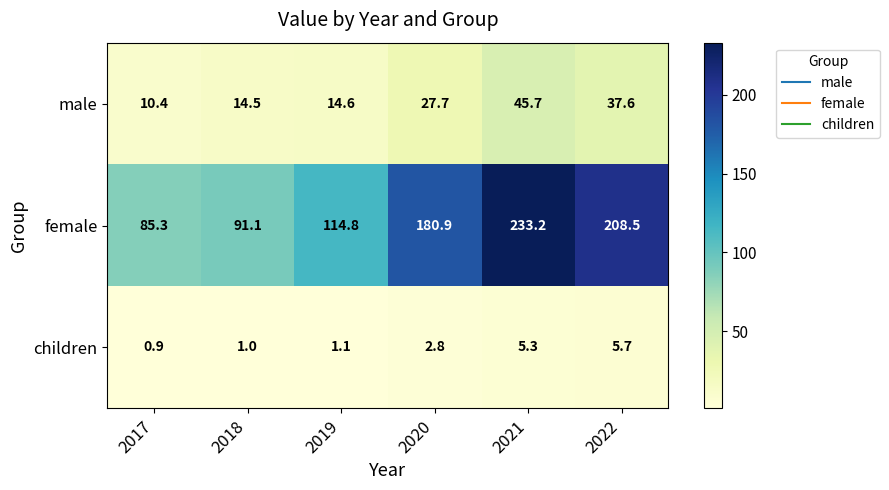

Which series has the widest spread of values?

female